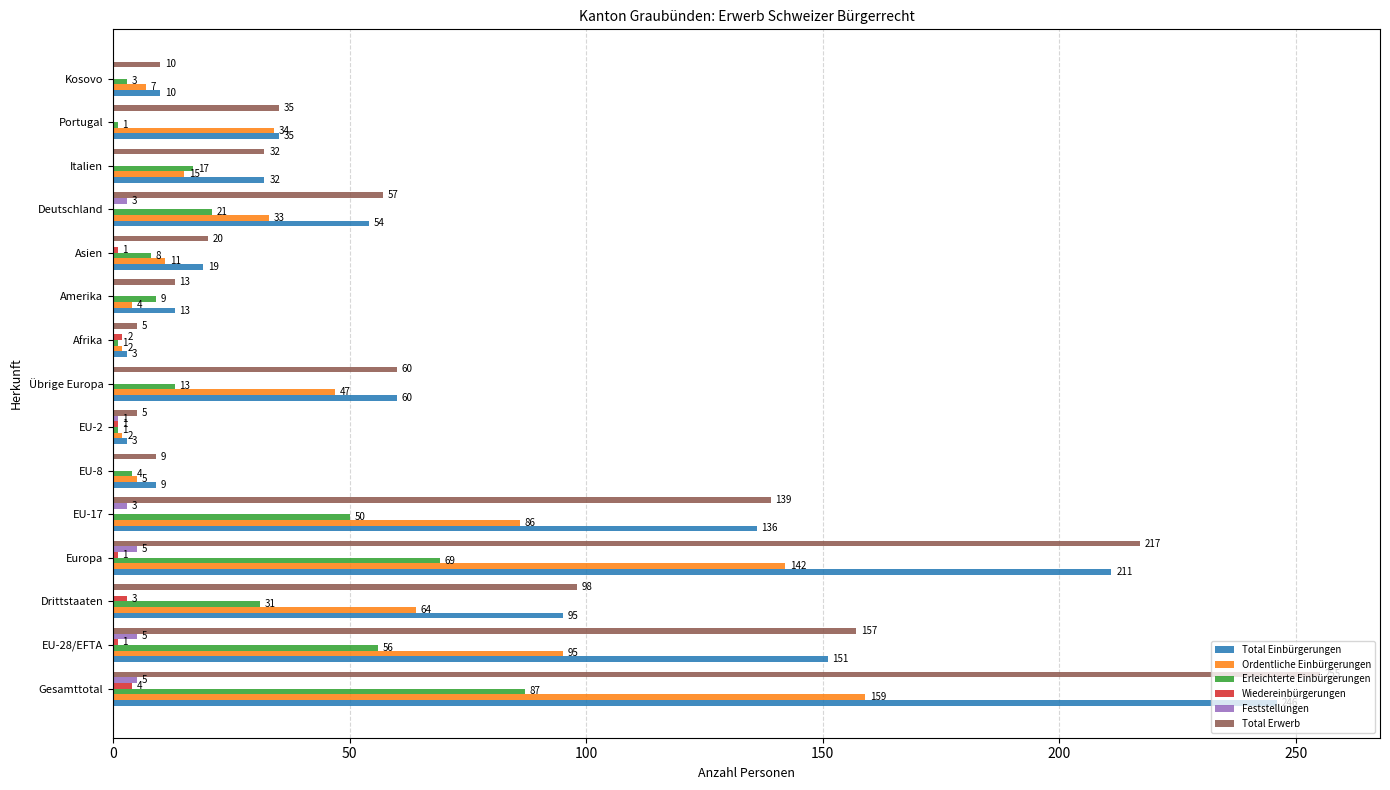

The value of Feststellungen at Drittstaaten is 0. True or false?

True